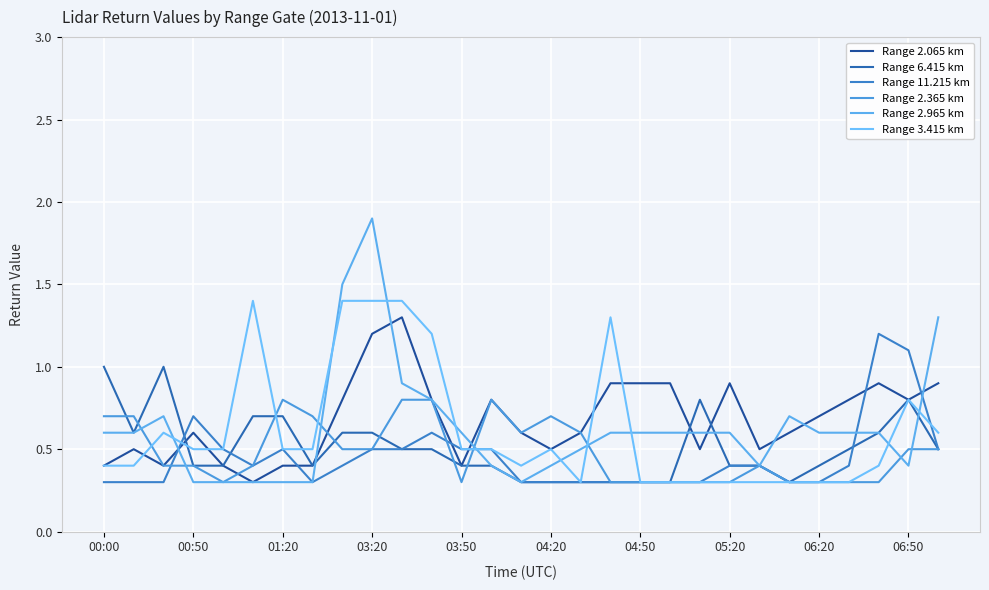

At how many categories does at least one series exceed 1?

9